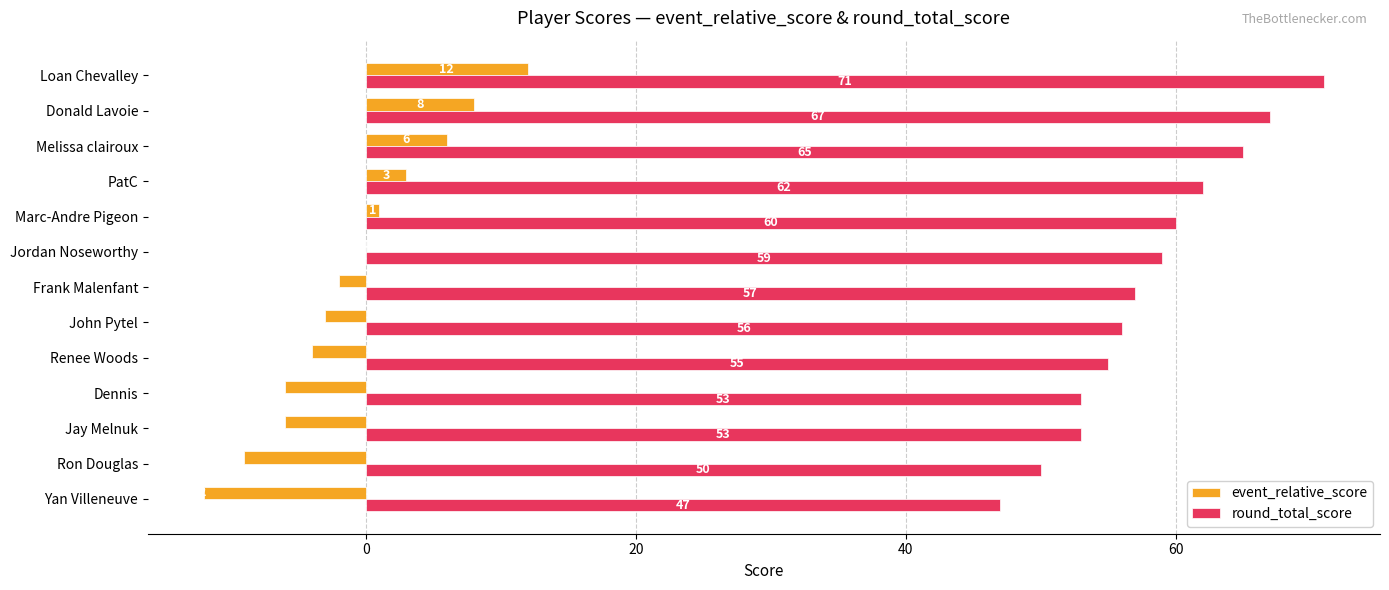

At which label is event_relative_score closest to 0?

Jordan Noseworthy